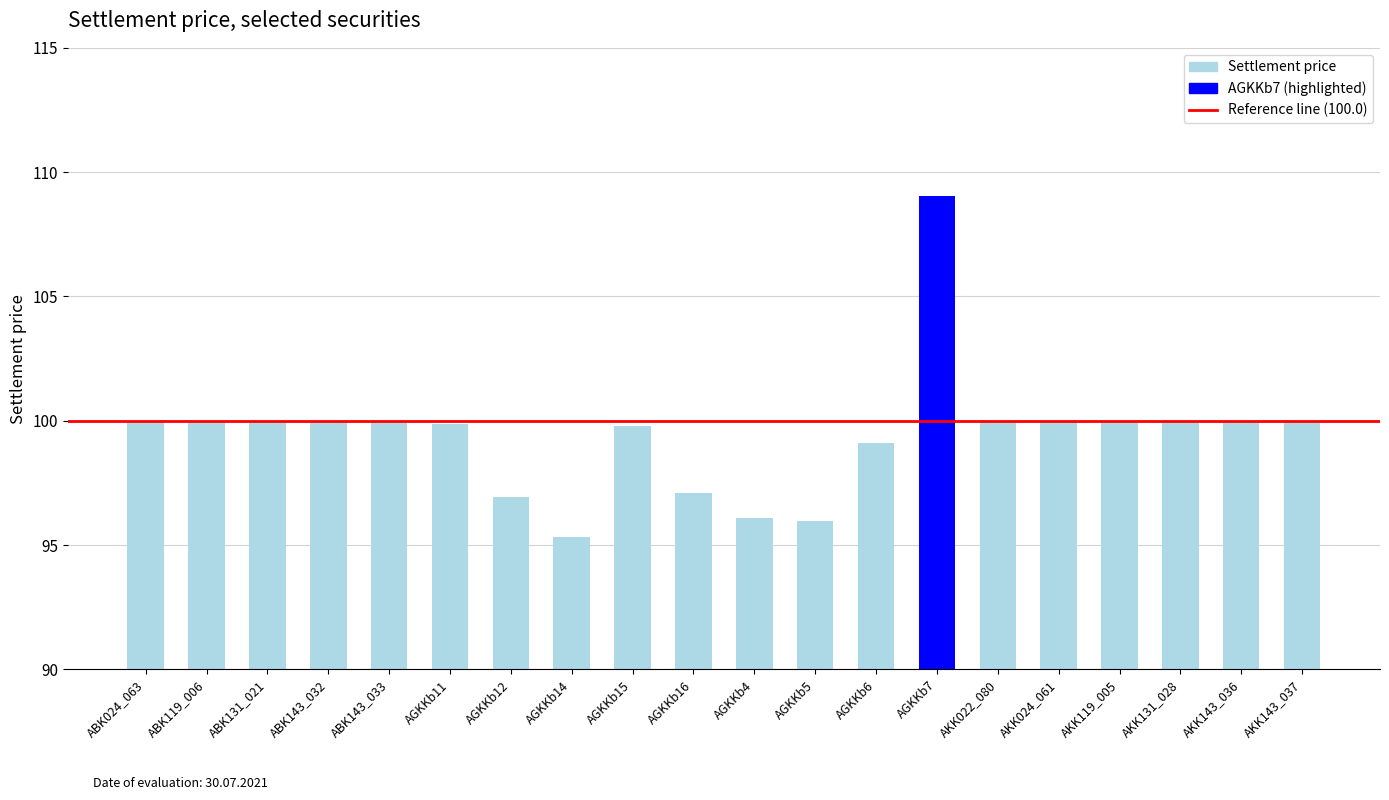

The chart shows a value of 100.0 at ABK119_006. True or false?

True